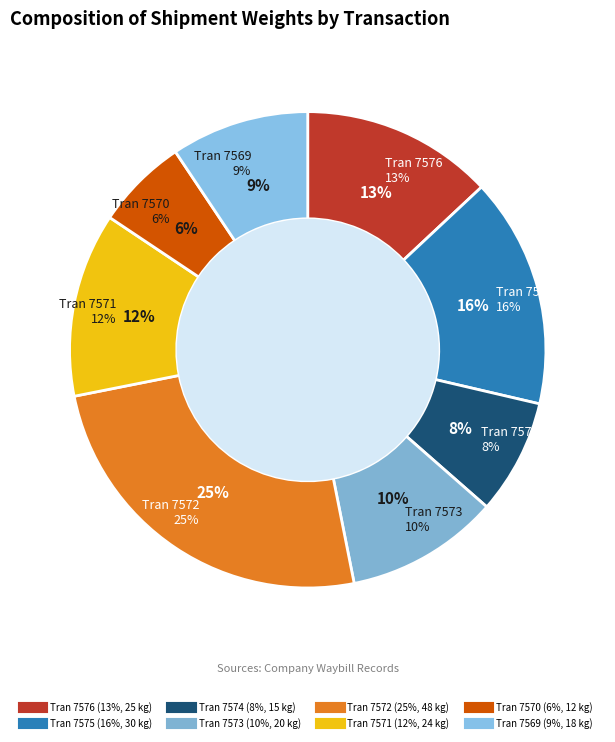

Rank the categories by value from lowest to highest.

9941407570, 9941407574, 9941407569, 9941407573, 9941407571, 9941407576, 9941407575, 9941407572